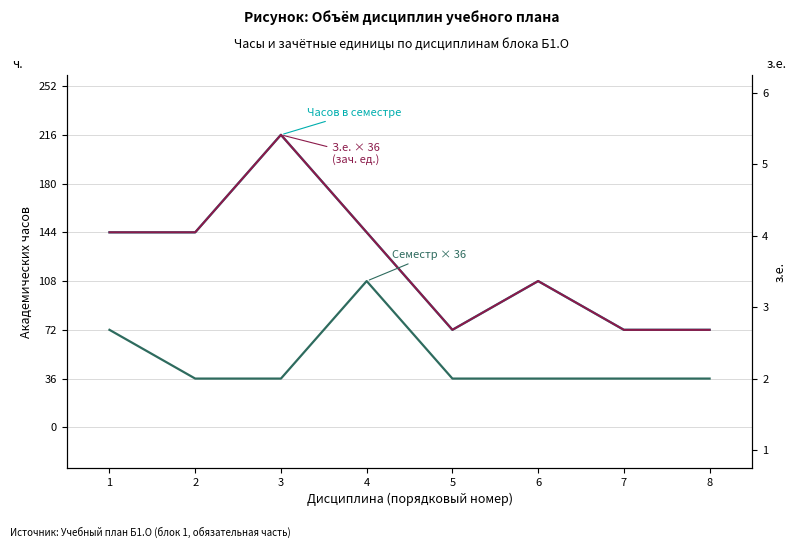

At how many categories does at least one series exceed 79?

5